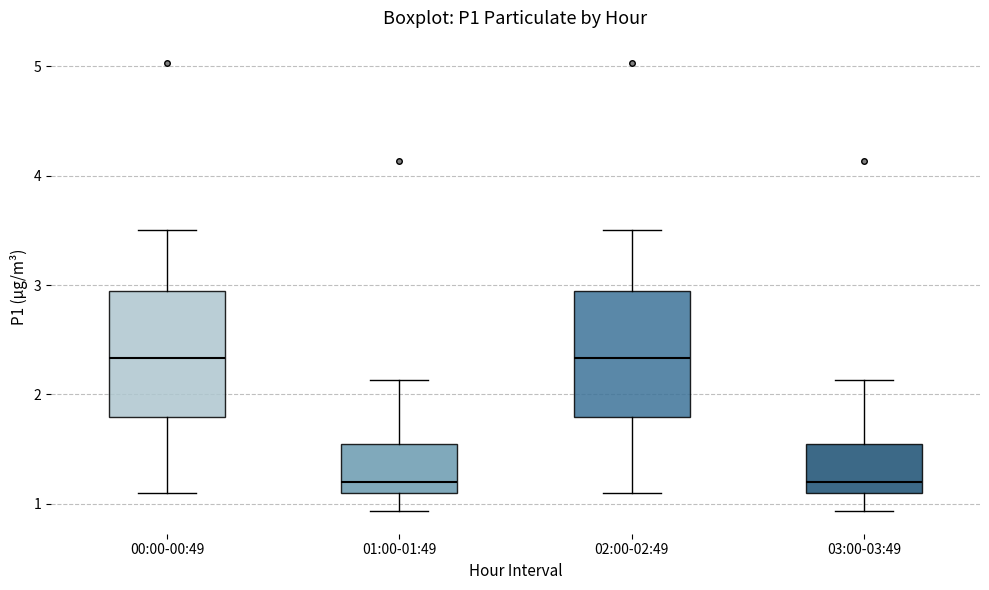

Reading left to right, read every box against the y-axis: the position of its median line, the range the box covers, and the ends of its whiskers. The values are not printed on the chart, so give them approximately, as read against the axis.

00:00-00:49: median 2.3, box 1.8 to 2.9, whiskers 1.1 to 3.5
01:00-01:49: median 1.2, box 1.1 to 1.5, whiskers 0.9 to 2.1
02:00-02:49: median 2.3, box 1.8 to 2.9, whiskers 1.1 to 3.5
03:00-03:49: median 1.2, box 1.1 to 1.5, whiskers 0.9 to 2.1